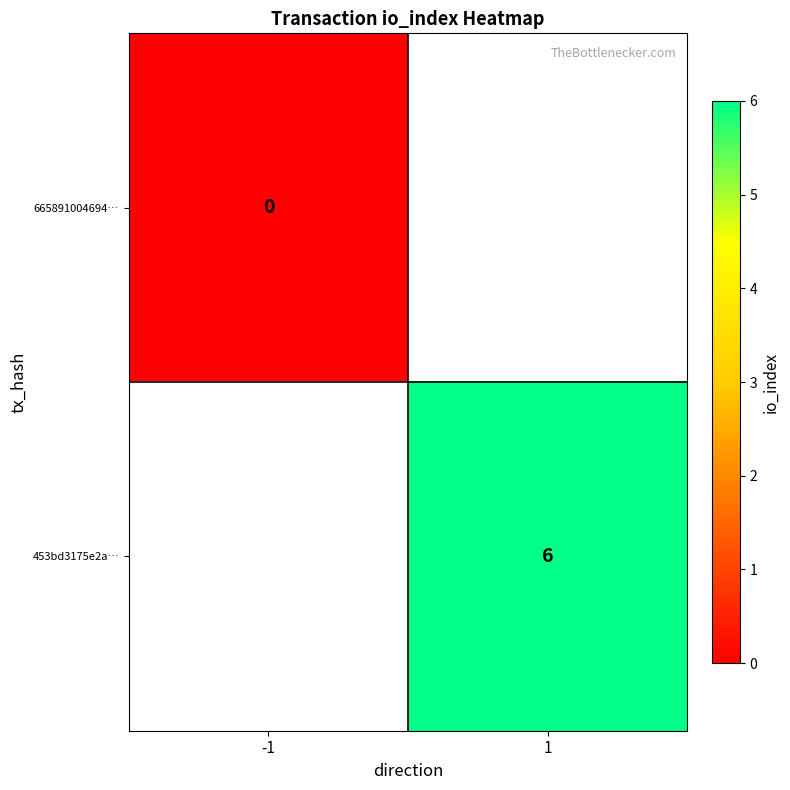

The 453bd3175e2a… series shows 10 at 1. True or false?

False